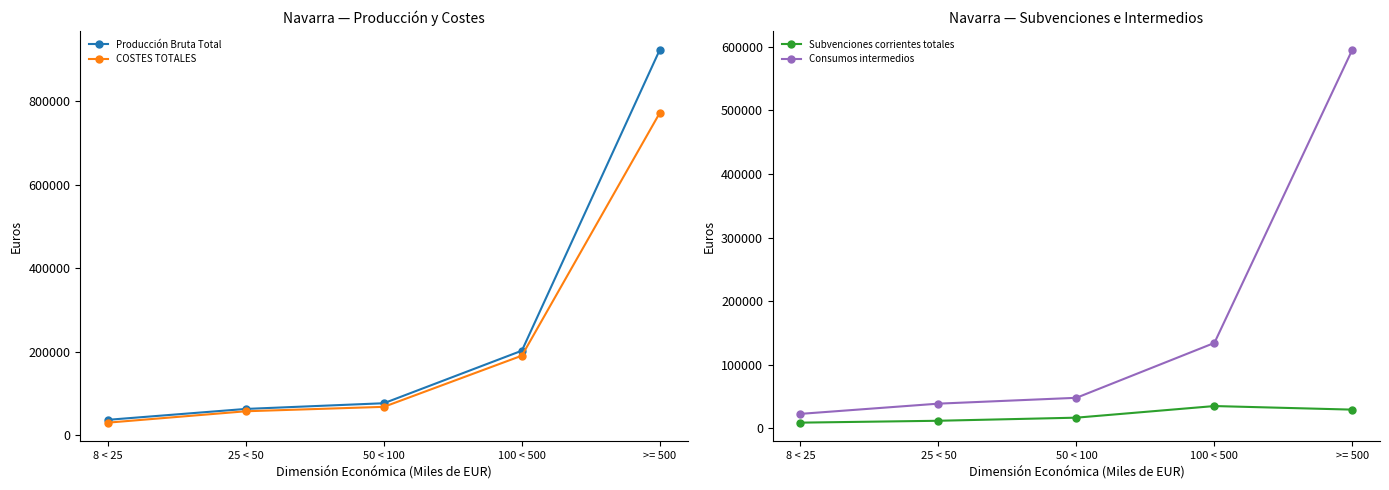

Reading left to right, list all the values displayed in this chart.

Producción Bruta Total: 8 < 25=36444	25 < 50=62586	50 < 100=76251	100 < 500=202321	>= 500=924618
COSTES TOTALES: 8 < 25=29683	25 < 50=56985	50 < 100=67586	100 < 500=190376	>= 500=773136
Subvenciones corrientes totales: 8 < 25=8652	25 < 50=11610	50 < 100=16483	100 < 500=34774	>= 500=29133
Consumos intermedios: 8 < 25=22466	25 < 50=38552	50 < 100=47756	100 < 500=134146	>= 500=595975